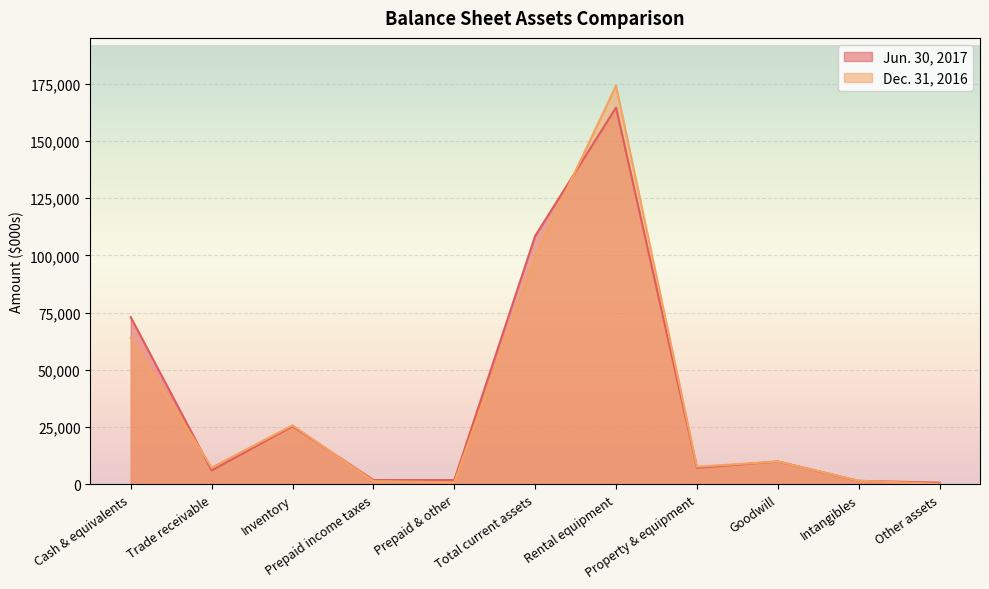

What is the maximum value shown in the chart?

174060